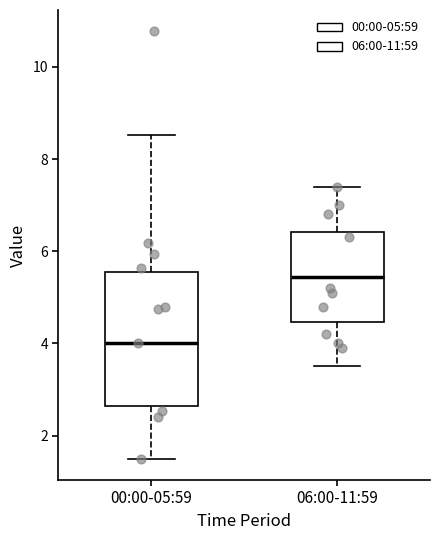

Which box's median line is the lowest?

00:00-05:59